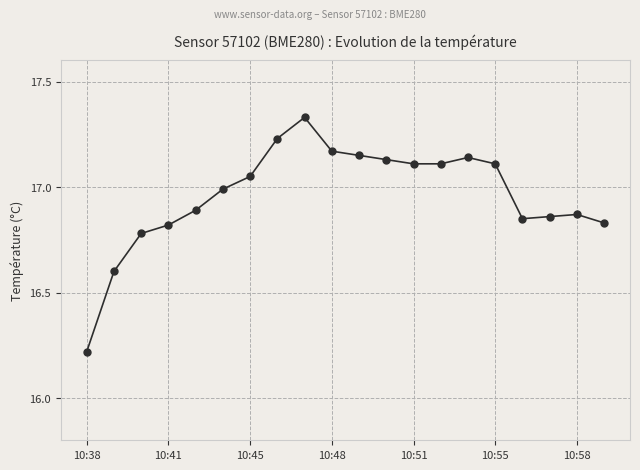

What is the difference between the maximum and minimum values?

1.1